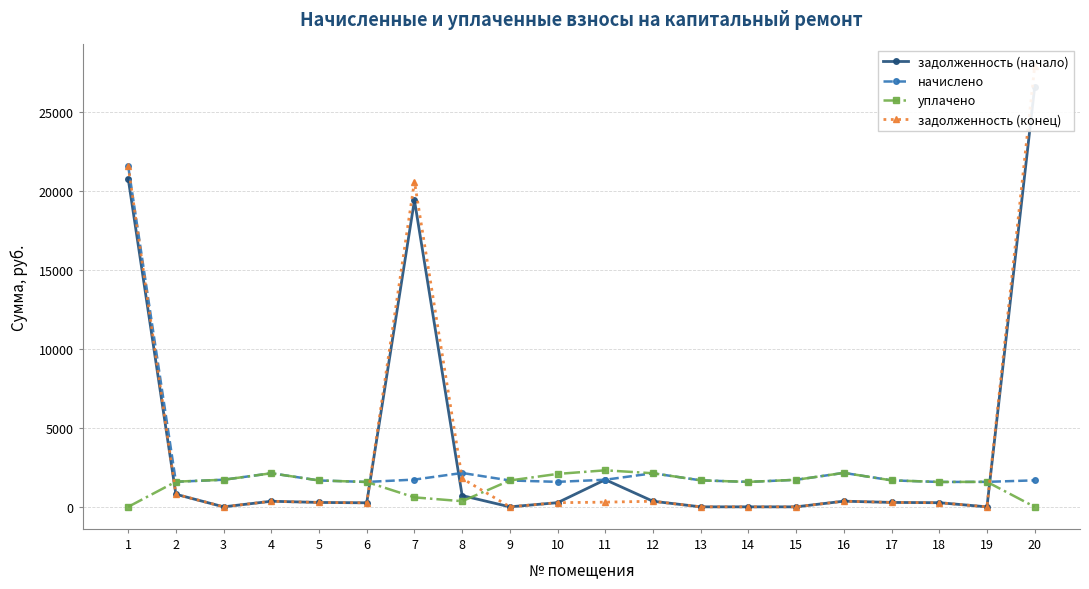

Reading left to right, transcribe all the data shown in this chart.

задолженность (начало): 20796.8	796.9	0.0	354.5	278.5	256.4	19421.3	714.9	0.0	264.1	1719.9	354.5	0.0	0.0	0.0	358.6	279.7	262.7	0.0	26593.9
начислено: 21586.5	1586.5	1716.4	2127.1	1670.8	1576.0	1726.9	2144.6	1670.8	1583.0	1716.4	2127.1	1677.8	1579.5	1712.9	2151.7	1677.8	1576.0	1583.0	1677.8
уплачено: 0.0	1594.8	1716.4	2127.1	1670.8	1576.0	600.0	357.4	1670.8	2085.1	2314.0	2127.1	1677.8	1579.5	1712.9	2151.7	1677.8	1576.0	1583.0	0.0
задолженность (конец): 21586.5	799.5	0.0	354.5	278.5	256.4	20602.1	1798.5	0.0	263.8	297.1	354.5	0.0	0.0	0.0	358.6	279.6	262.7	0.0	27894.2